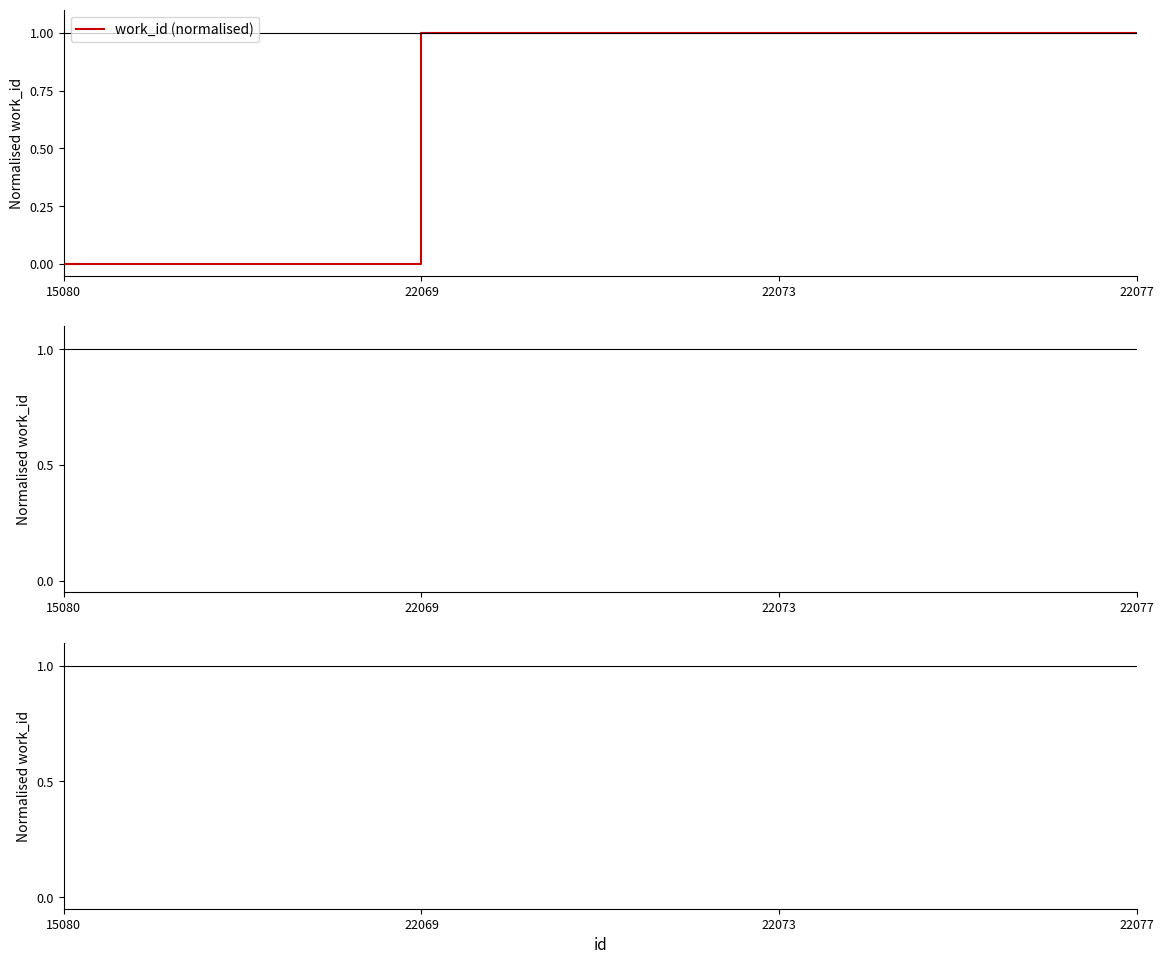

How many lines are shown in the chart?

1